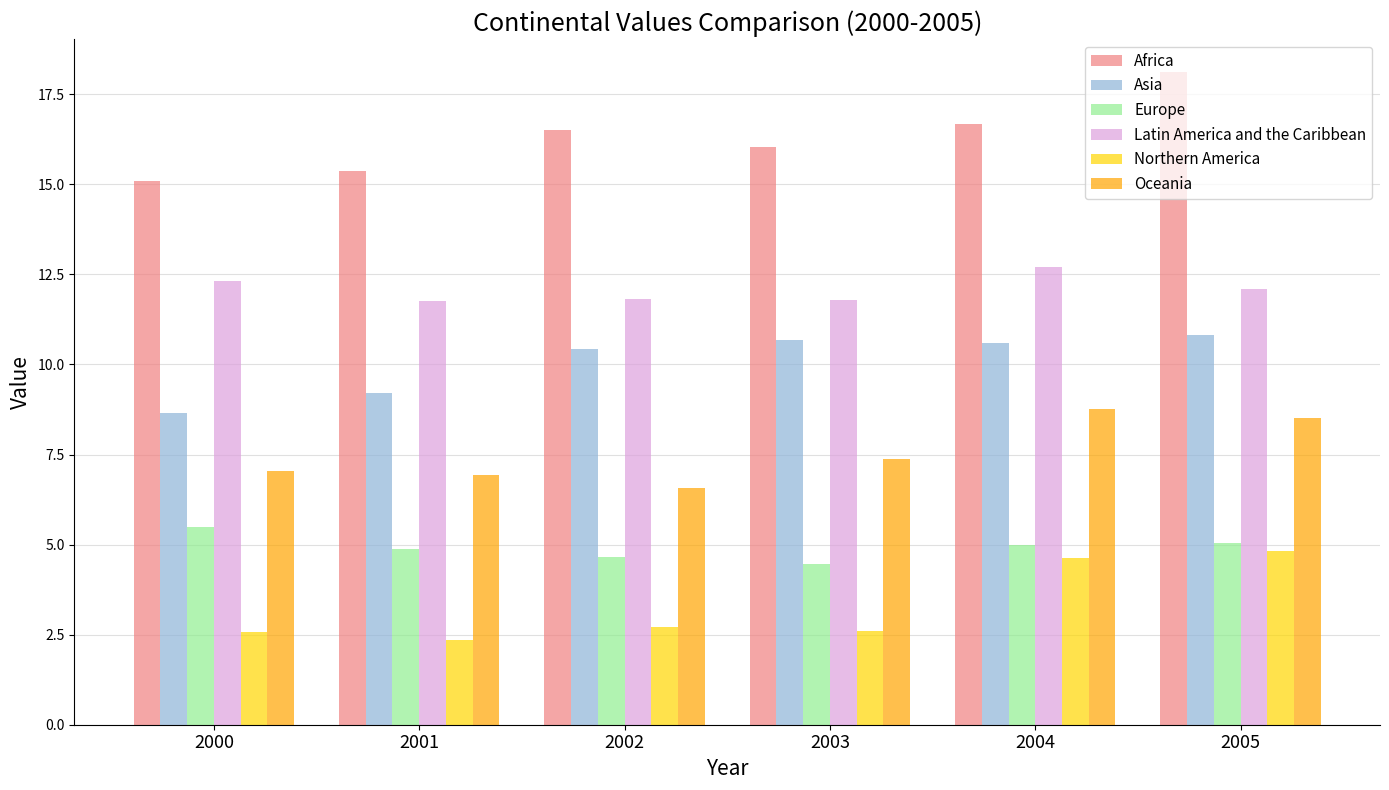

How many values in the Latin America and the Caribbean series exceed 12?

3